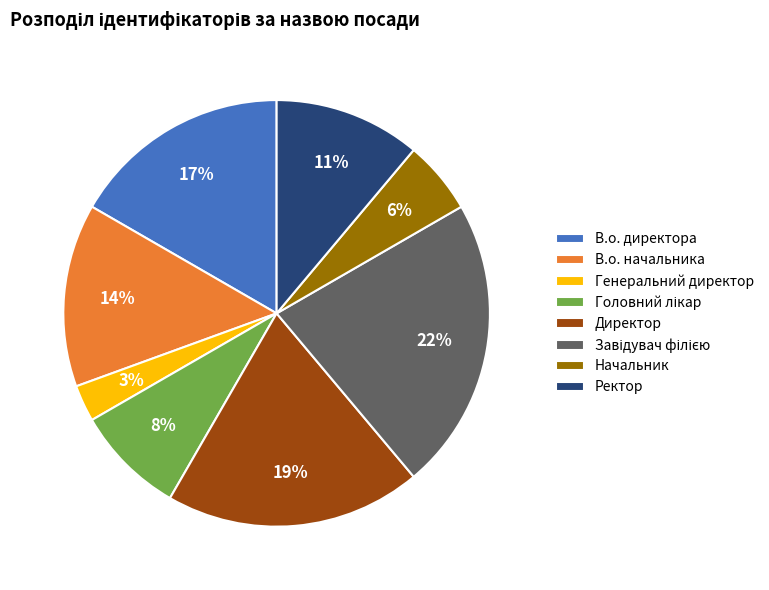

Approximately how many times larger is the value at В.о. директора compared to В.о. начальника?

1.2